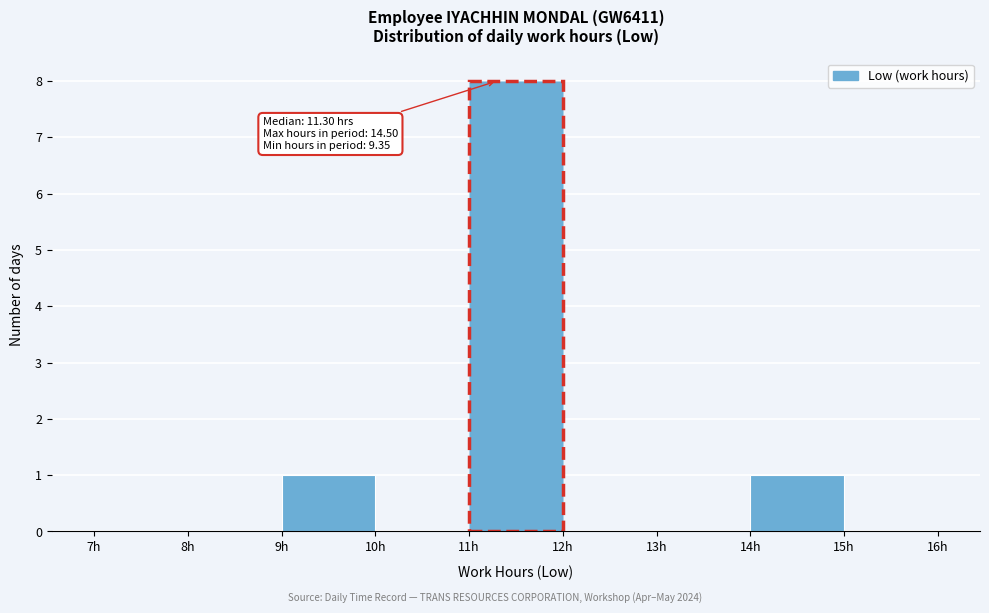

Over which range of the x-axis is the bar tallest?

11 to 12